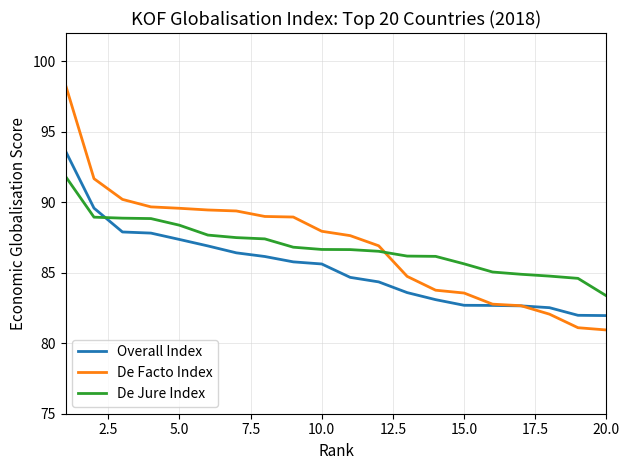

Which series has the largest range (max minus min)?

De Facto Index